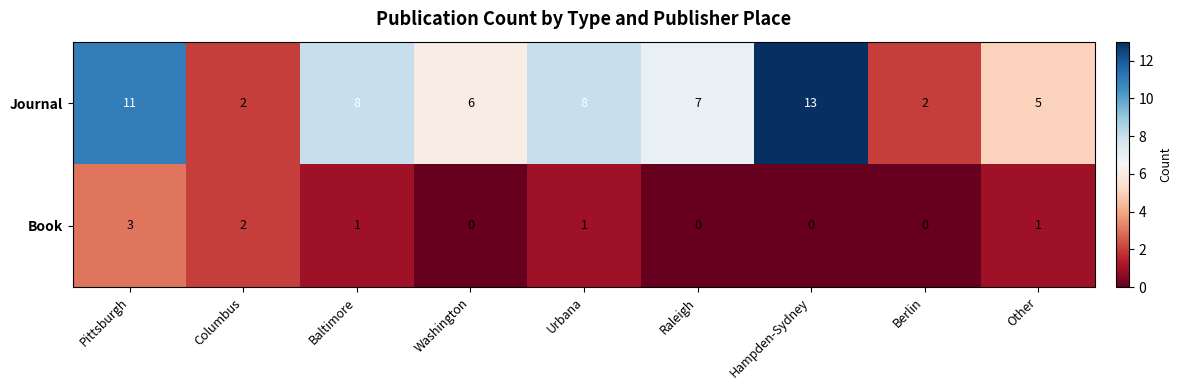

What is the sum of the Journal values at Berlin and Urbana?

10